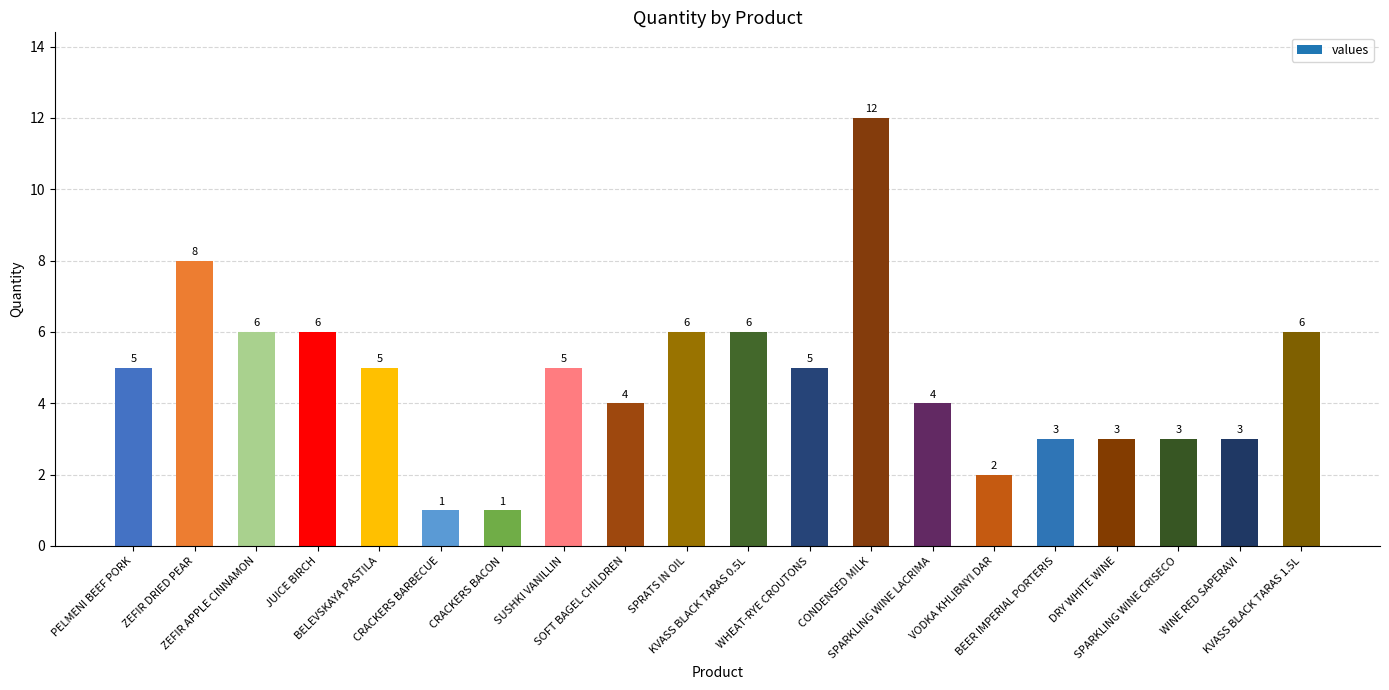

How many data points are less than 5?

9